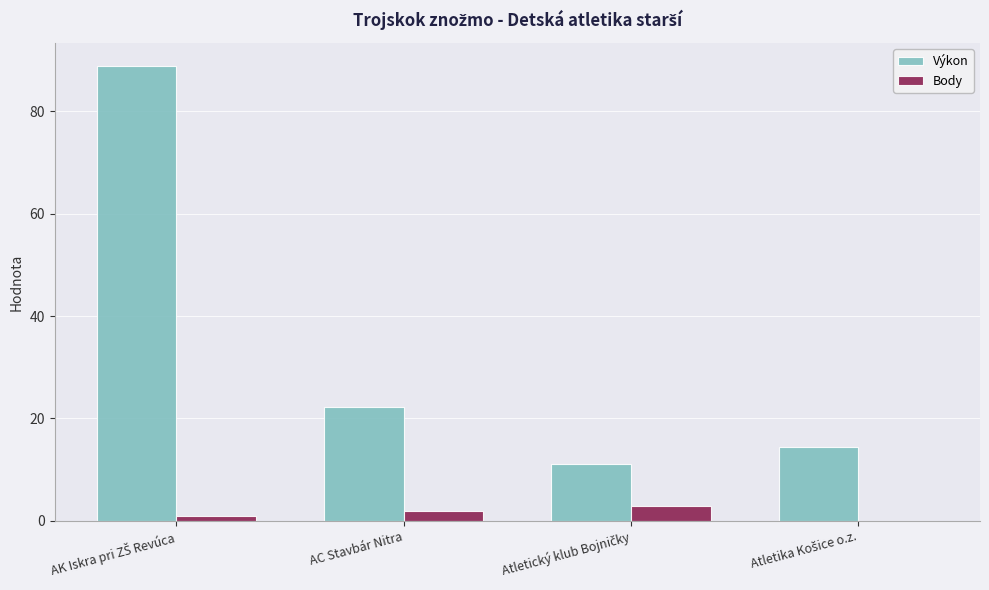

Are the bars horizontal?

No